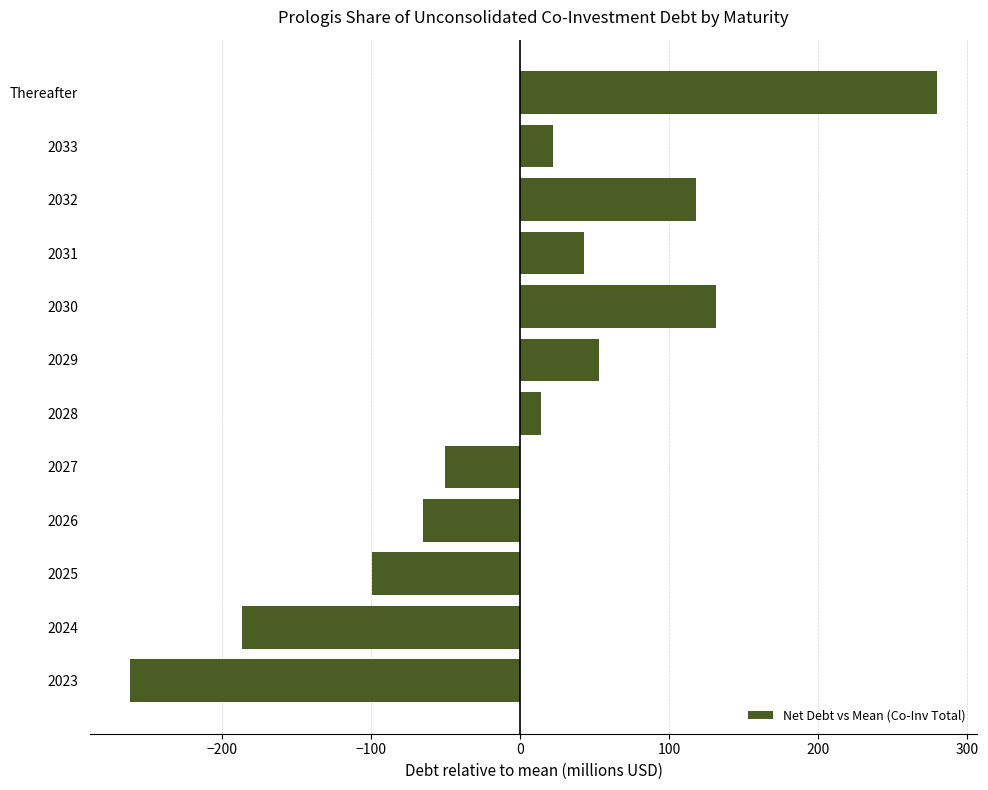

Rank the categories by value from lowest to highest.

2023, 2024, 2025, 2026, 2027, 2028, 2033, 2031, 2029, 2032, 2030, Thereafter